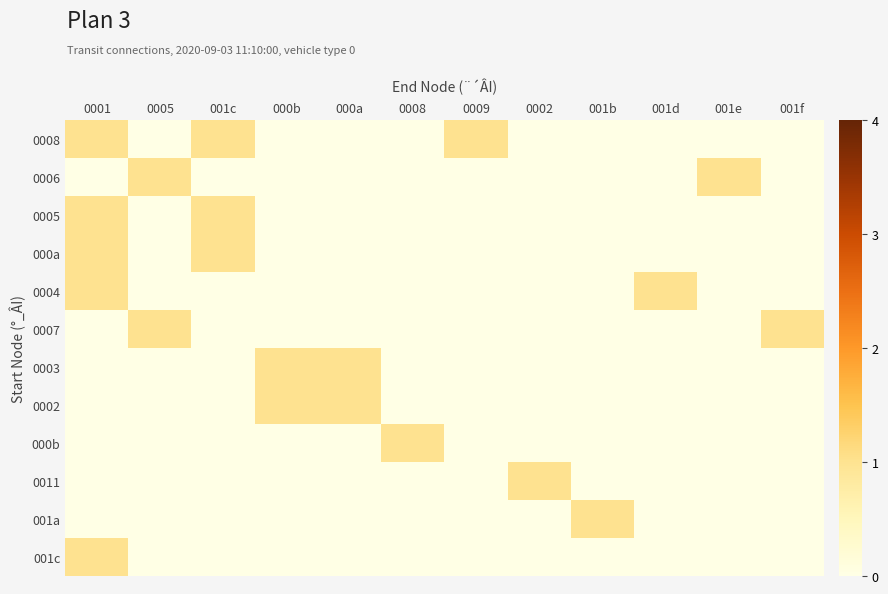

True or false: 0008 has a value of 0 at 001b.

False